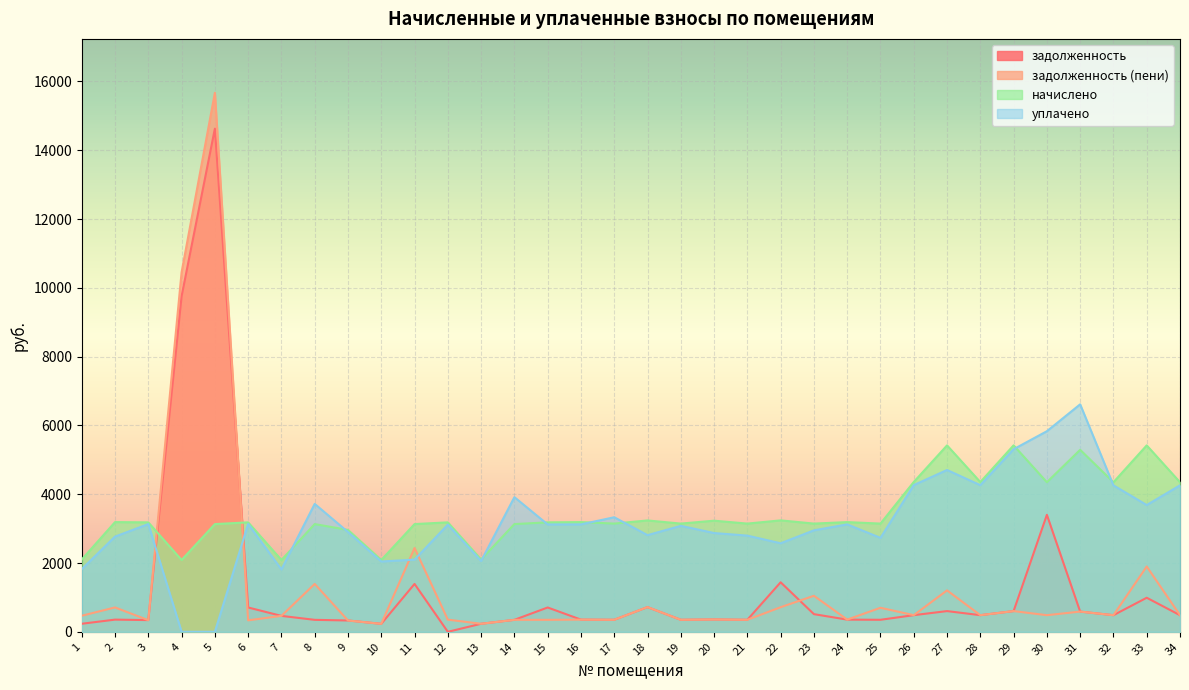

What are all the series names shown in the legend?

задолженность, задолженность (пени), начислено, уплачено